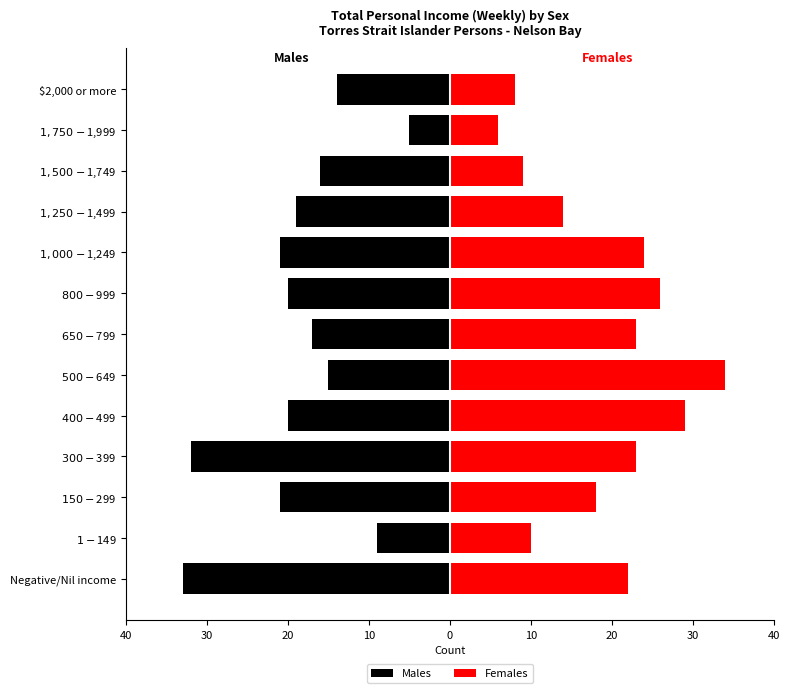

Read the Females value at $800-$999, to the nearest 10.

30